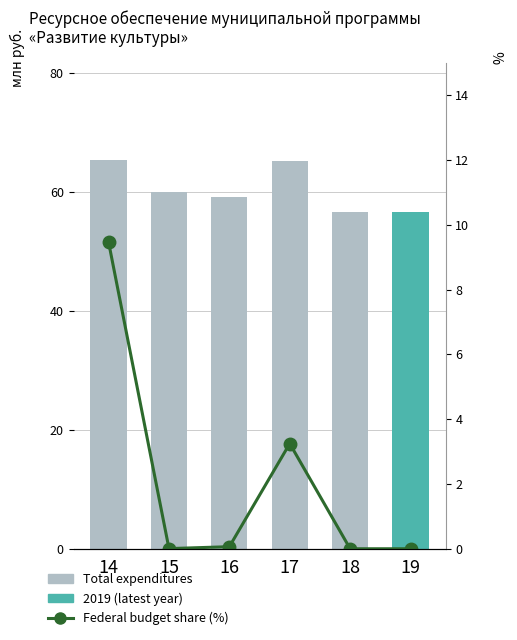

Are the bars horizontal?

No